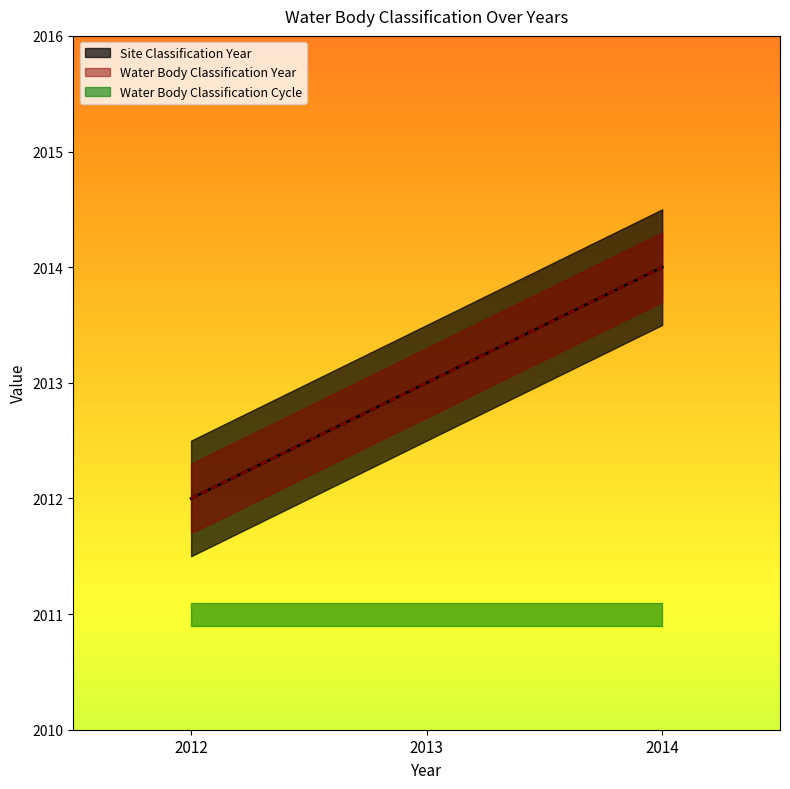

True or false: Site Classification Year has a value of 2012 at 2012.

True